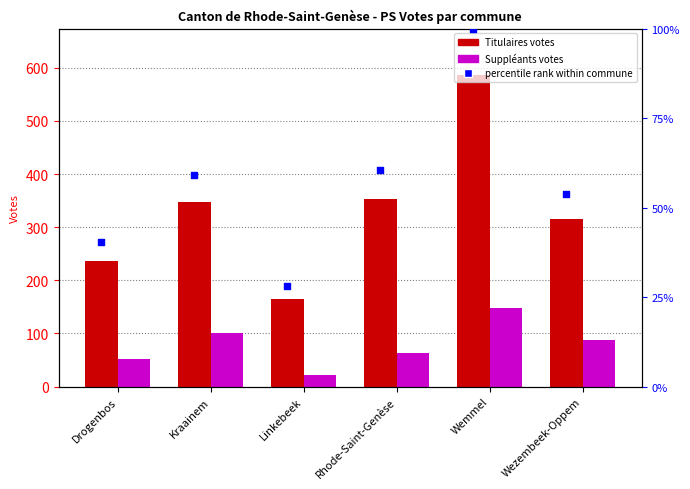

Which series has the largest total across all categories?

Titulaires (TOTAUX)